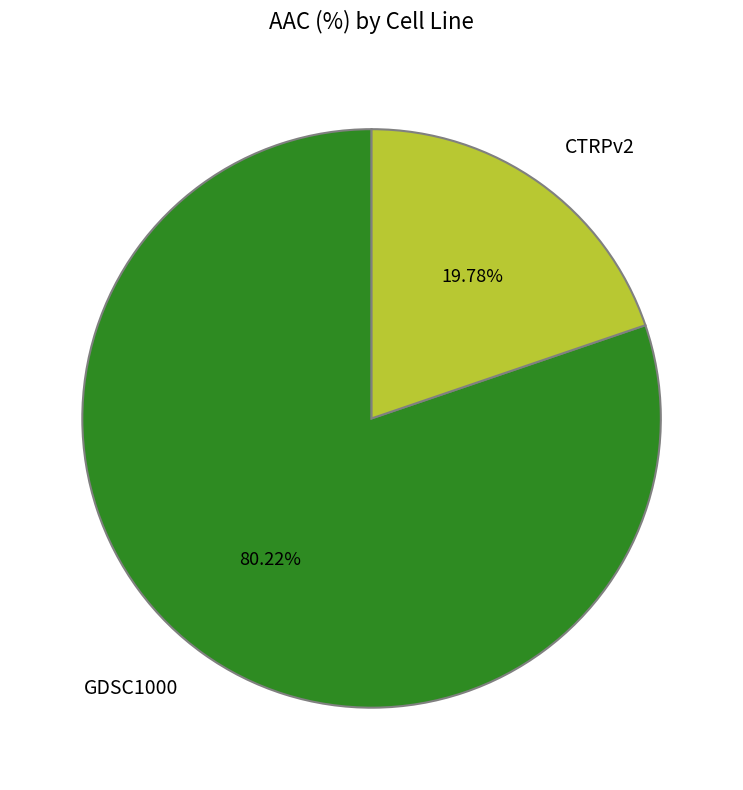

The CTRPv2 slice represents 20% of the pie. True or false?

True